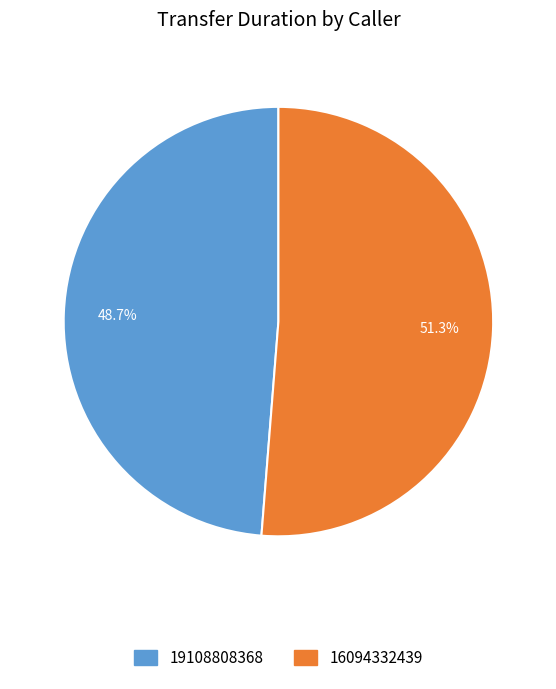

Is it true that 19108808368 is 49% of the pie?

True